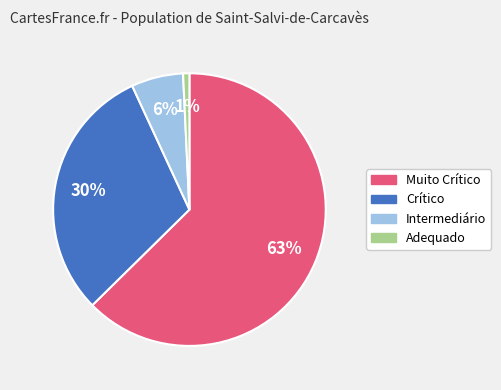

Is the sum of Muito Crítico and Crítico greater than half?

Yes